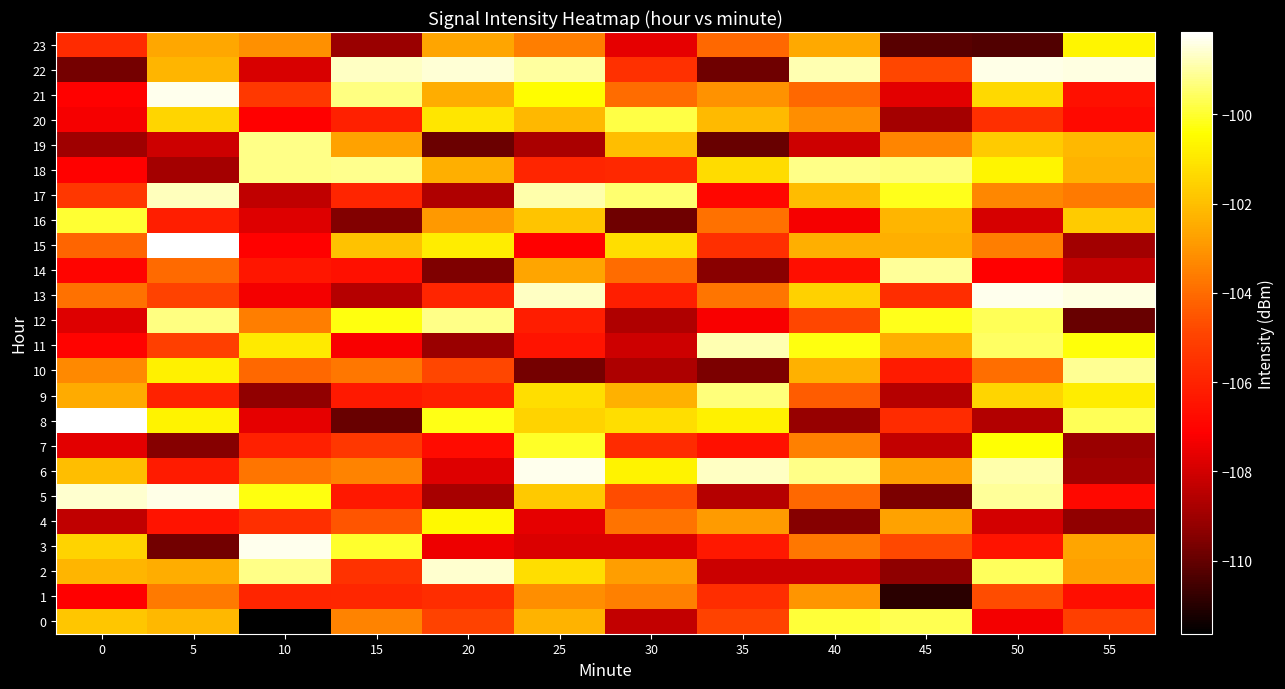

Reading right to left, extract all data points from this chart.

0: 55=-105.1	50=-107.3	45=-99.7	40=-99.9	35=-105.0	30=-108.3	25=-102.3	20=-105.0	15=-103.4	10=-111.6	5=-102.2	0=-101.8
1: 55=-106.7	50=-104.7	45=-110.9	40=-103.0	35=-105.6	30=-103.5	25=-103.2	20=-105.6	15=-105.9	10=-105.9	5=-103.7	0=-107.1
2: 55=-102.8	50=-99.6	45=-109.3	40=-108.1	35=-108.1	30=-102.8	25=-101.2	20=-98.6	15=-105.5	10=-99.3	5=-102.4	0=-102.2
3: 55=-102.7	50=-106.5	45=-104.8	40=-103.7	35=-106.3	30=-107.8	25=-107.8	20=-107.5	15=-100.0	10=-98.4	5=-109.8	0=-101.5
4: 55=-109.2	50=-108.0	45=-102.7	40=-109.4	35=-102.9	30=-103.8	25=-107.6	20=-100.6	15=-104.5	10=-105.6	5=-106.5	0=-108.3
5: 55=-106.9	50=-99.1	45=-109.6	40=-104.1	35=-108.5	30=-104.7	25=-101.8	20=-108.8	15=-106.3	10=-100.3	5=-98.4	0=-98.6
6: 55=-108.9	50=-98.9	45=-102.8	40=-99.3	35=-98.7	30=-100.7	25=-98.4	20=-107.8	15=-103.4	10=-103.8	5=-106.3	0=-102.0
7: 55=-109.1	50=-100.4	45=-108.3	40=-103.5	35=-106.6	30=-105.7	25=-100.1	20=-106.7	15=-105.3	10=-106.1	5=-109.5	0=-107.6
8: 55=-99.6	50=-108.6	45=-105.7	40=-109.1	35=-100.7	30=-101.3	25=-101.5	20=-100.2	15=-109.9	10=-107.6	5=-100.7	0=-98.2
9: 55=-100.9	50=-101.4	45=-108.6	40=-104.3	35=-99.4	30=-102.3	25=-101.2	20=-106.1	15=-106.3	10=-109.2	5=-106.0	0=-102.5
10: 55=-99.1	50=-103.9	45=-106.2	40=-102.4	35=-109.6	30=-108.7	25=-109.7	20=-104.9	15=-103.7	10=-104.1	5=-100.7	0=-103.3
11: 55=-100.4	50=-99.5	45=-102.4	40=-100.3	35=-98.8	30=-108.1	25=-106.5	20=-109.1	15=-107.3	10=-100.9	5=-105.1	0=-107.0
12: 55=-109.9	50=-99.7	45=-100.2	40=-104.9	35=-107.3	30=-108.7	25=-106.2	20=-99.2	15=-100.3	10=-103.5	5=-99.3	0=-107.8
13: 55=-98.5	50=-98.3	45=-105.6	40=-101.6	35=-103.8	30=-106.1	25=-98.7	20=-105.9	15=-108.6	10=-107.3	5=-105.0	0=-103.9
14: 55=-108.3	50=-107.1	45=-99.1	40=-106.7	35=-109.4	30=-104.0	25=-102.7	20=-109.6	15=-106.6	10=-106.4	5=-104.0	0=-107.0
15: 55=-108.9	50=-103.6	45=-102.4	40=-102.4	35=-105.6	30=-101.3	25=-107.1	20=-100.9	15=-101.9	10=-107.1	5=-98.2	0=-104.1
16: 55=-101.7	50=-107.9	45=-102.3	40=-107.3	35=-103.9	30=-109.8	25=-101.9	20=-102.9	15=-109.5	10=-107.8	5=-106.2	0=-100.0
17: 55=-103.6	50=-103.3	45=-100.2	40=-102.1	35=-106.9	30=-99.5	25=-98.9	20=-108.6	15=-105.9	10=-108.3	5=-98.8	0=-105.4
18: 55=-102.3	50=-100.6	45=-99.4	40=-99.2	35=-101.3	30=-105.8	25=-105.9	20=-102.4	15=-99.2	10=-99.2	5=-108.9	0=-107.1
19: 55=-102.2	50=-101.7	45=-103.4	40=-108.1	35=-109.9	30=-102.0	25=-108.8	20=-109.9	15=-102.7	10=-99.2	5=-108.1	0=-109.0
20: 55=-106.8	50=-105.6	45=-108.9	40=-103.2	35=-102.1	30=-99.8	25=-102.2	20=-101.0	15=-106.1	10=-107.2	5=-101.5	0=-107.3
21: 55=-106.6	50=-101.3	45=-107.7	40=-104.1	35=-103.1	30=-104.0	25=-100.5	20=-102.4	15=-99.3	10=-105.3	5=-98.3	0=-107.1
22: 55=-98.4	50=-98.4	45=-104.9	40=-98.9	35=-109.8	30=-105.6	25=-99.0	20=-98.6	15=-98.7	10=-107.9	5=-102.3	0=-109.7
23: 55=-100.6	50=-110.3	45=-110.2	40=-102.6	35=-104.1	30=-107.6	25=-103.6	20=-102.6	15=-109.1	10=-103.1	5=-102.6	0=-105.7